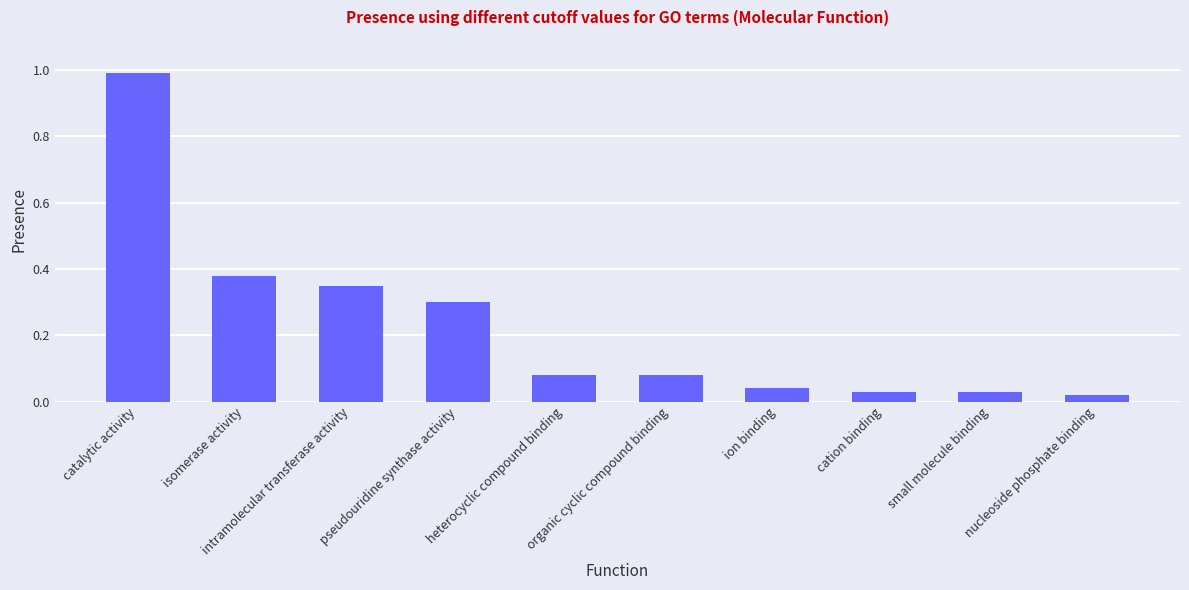

What is the maximum value shown in the chart?

1.0